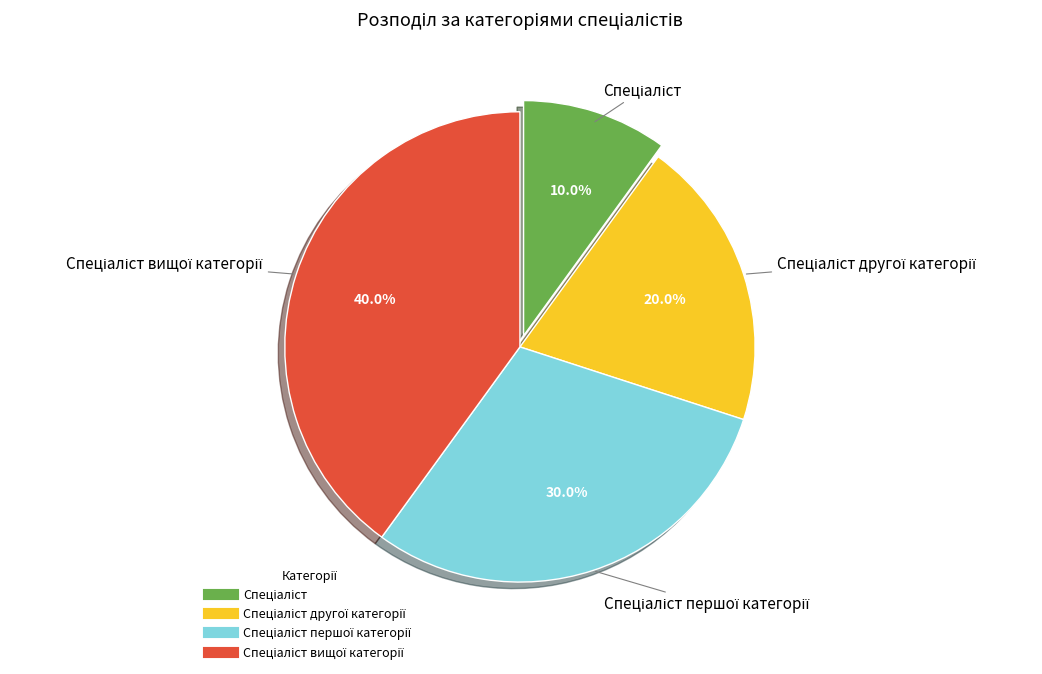

Is there any slice that represents more than half of the pie?

No